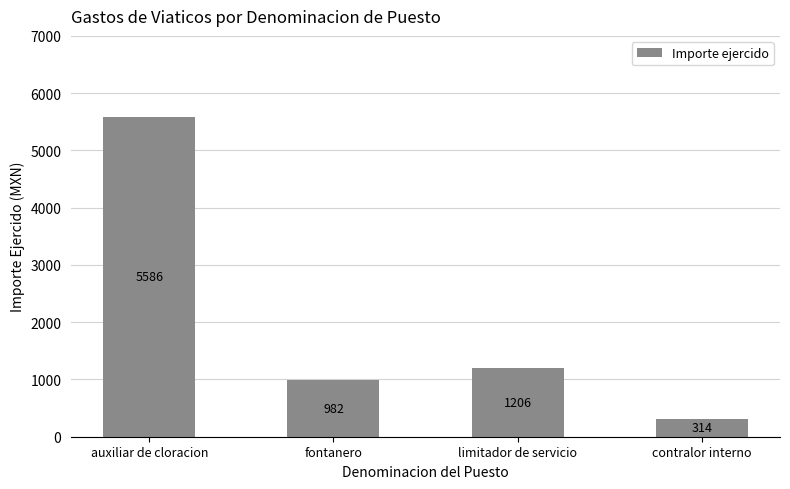

What is the greatest value displayed?

5586